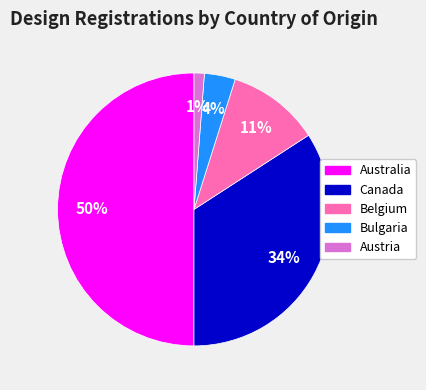

To the nearest percent, what is the average slice percentage?

20%